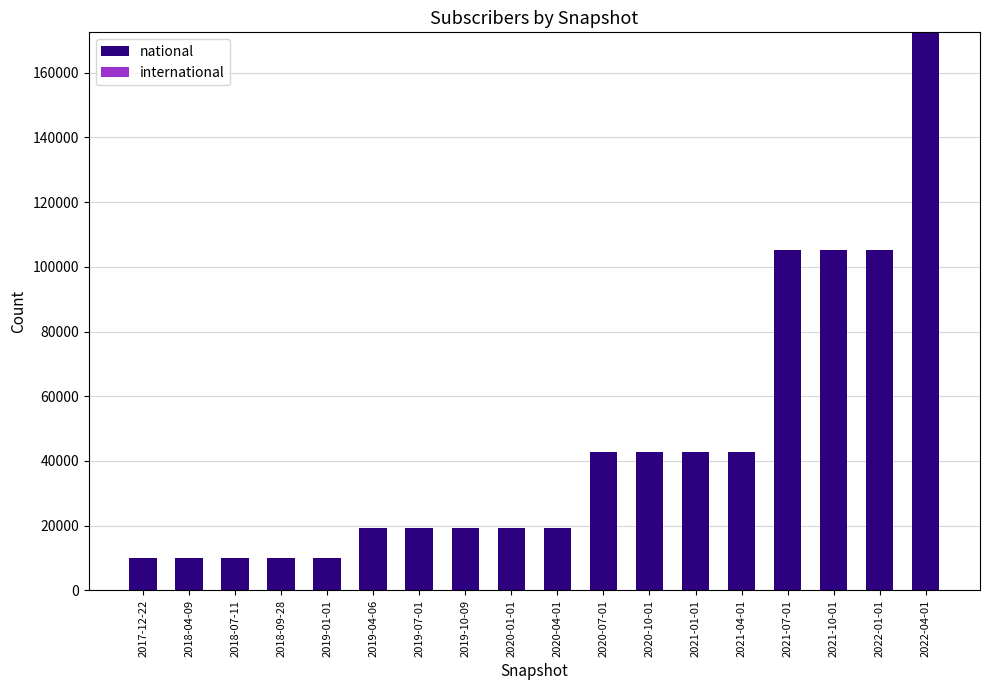

What is the change in value from 2020-04-01 to 2021-10-01?

+85726